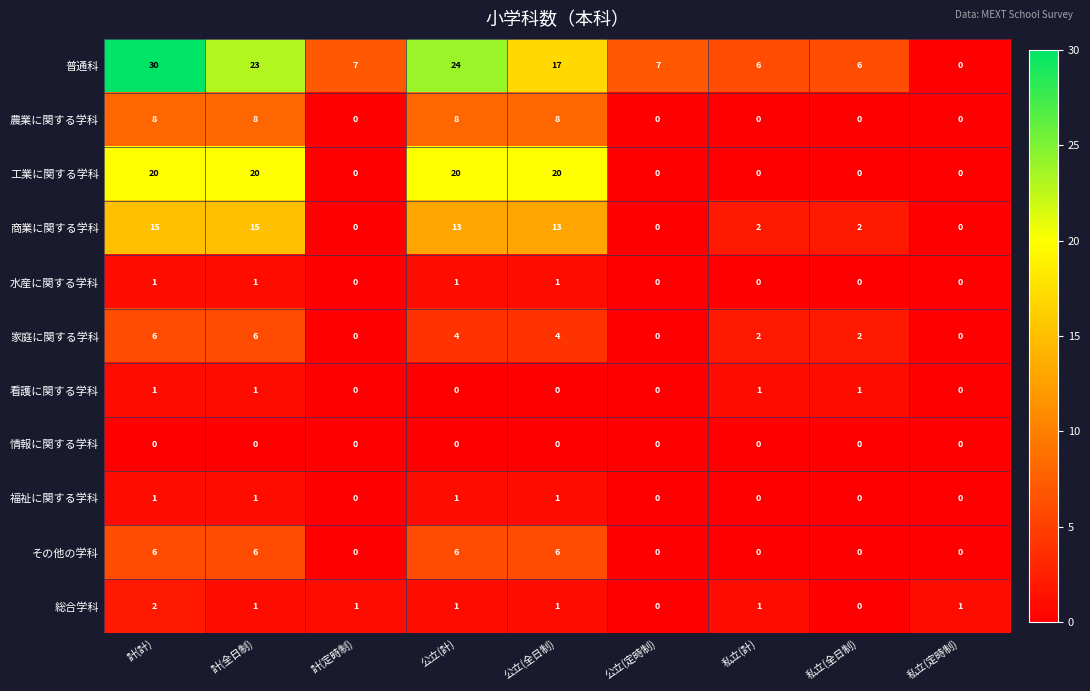

What is the difference between the maximum and minimum values in the その他の学科 series?

6